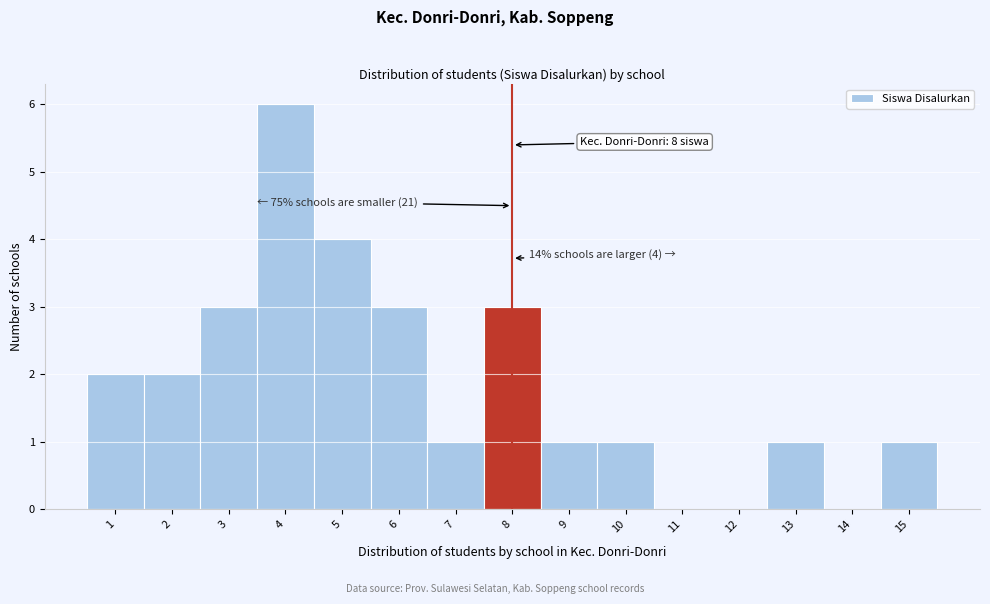

Reading left to right, list all the values displayed in this chart.

1=2	2=2	3=3	4=6	5=4	6=3	7=1	8=3	9=1	10=1	11=0	12=0	13=1	14=0	15=1